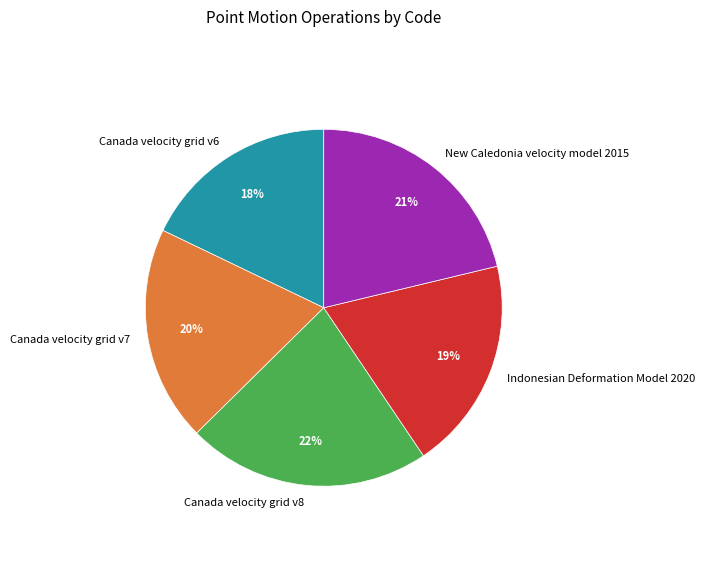

How many slices are in this pie chart?

5